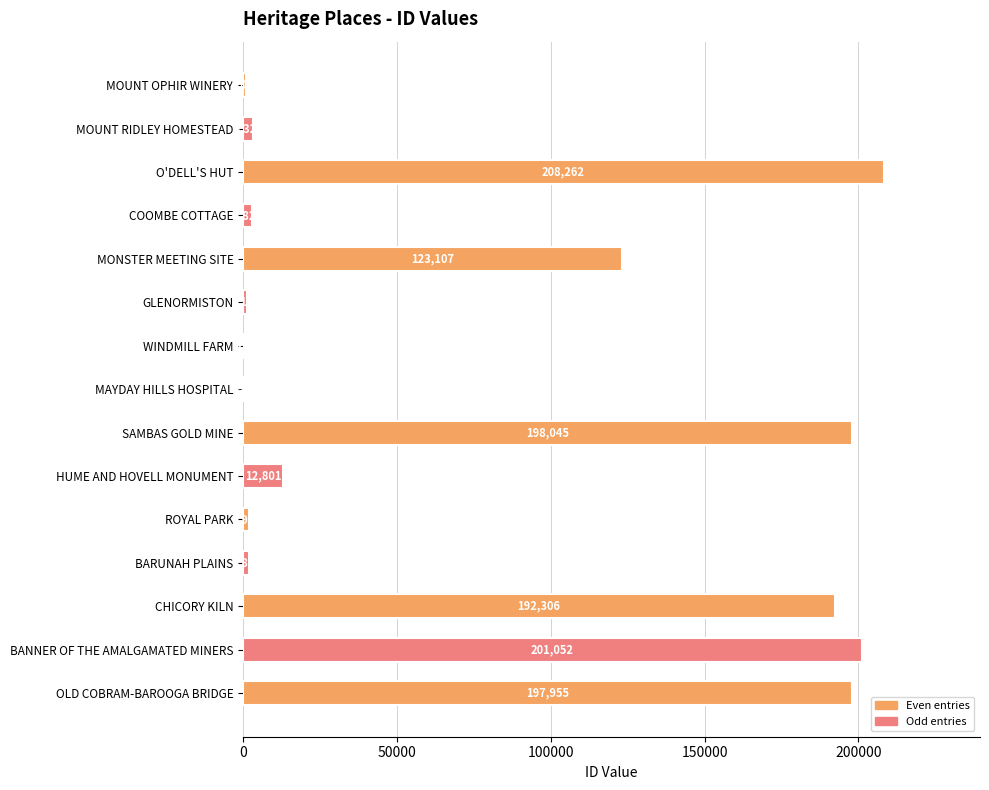

Is it true that the value at OLD COBRAM-BAROOGA BRIDGE is 197955?

True